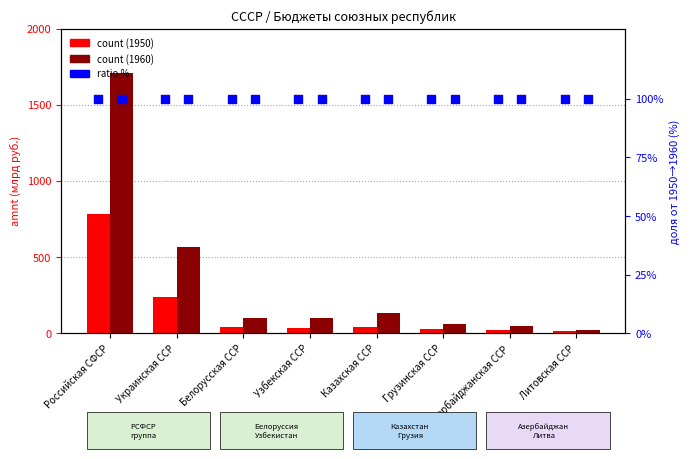

Which series contains the lowest Y value?

1950